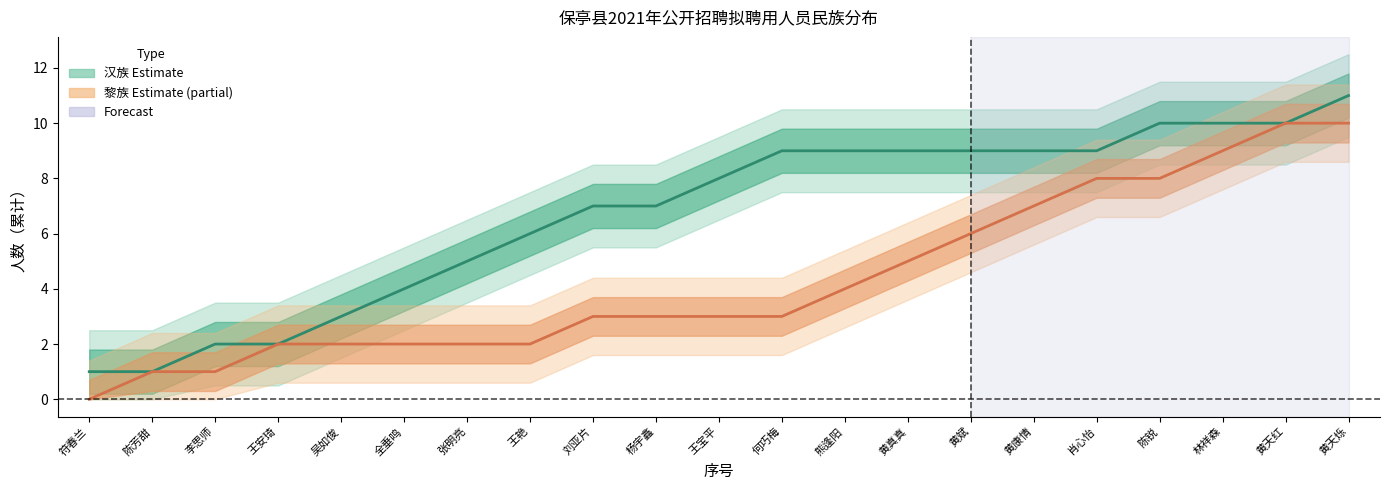

What is the sum of the 汉族 估计 values at 王宝平 and 王艳?

14